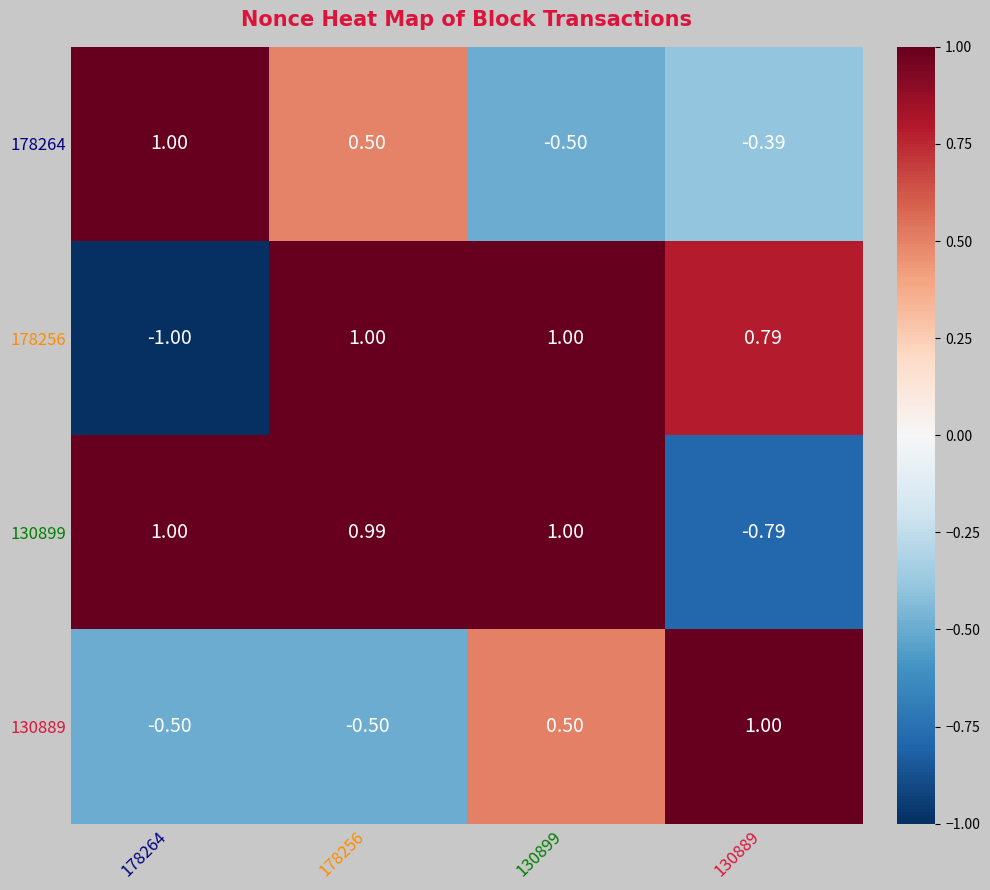

Is the value of 130899 at 178256 greater than the value of 130889 at 178264?

Yes